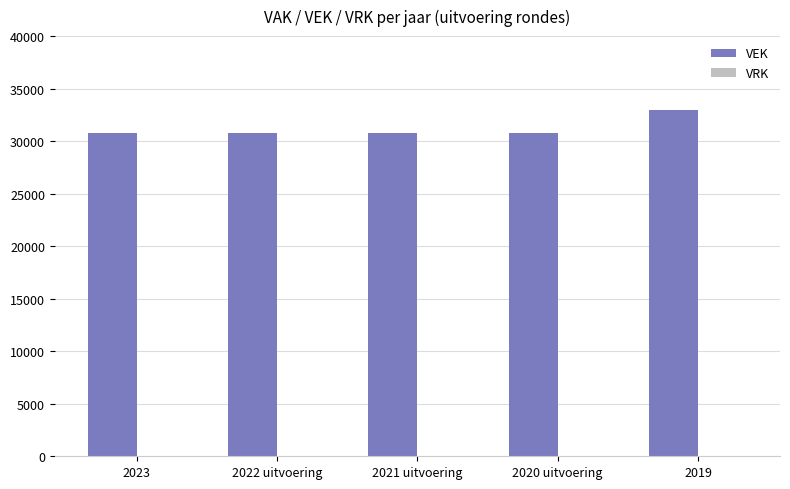

How many bars are there in total?

5